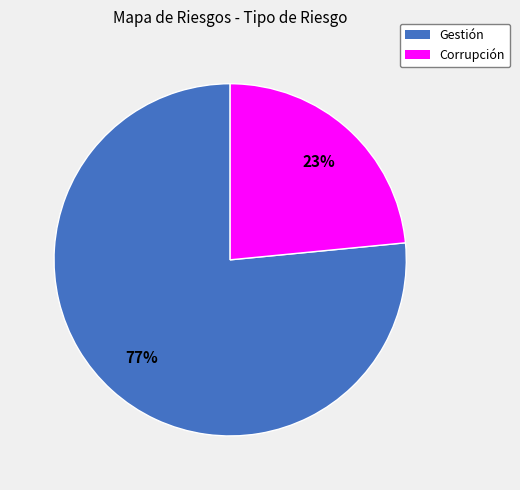

Count the number of slices in the pie.

2